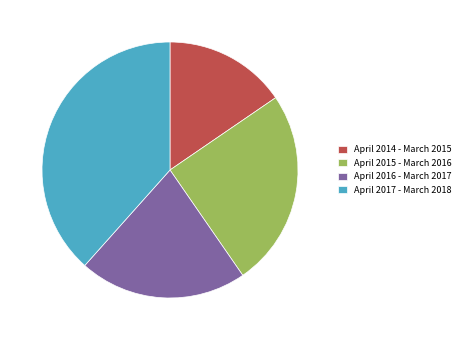

How many segments does this pie chart have?

4